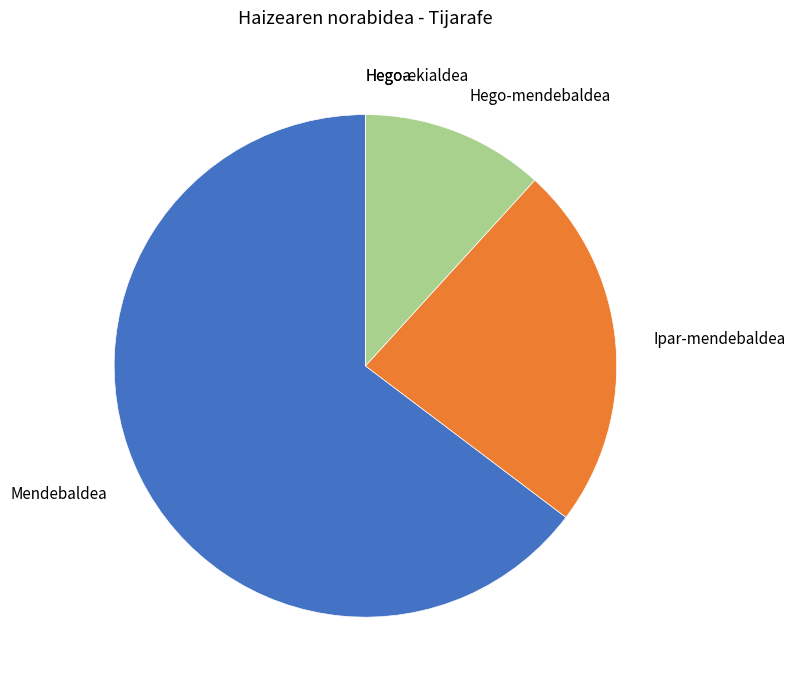

Between Ipar-mendebaldea and Hego-mendebaldea, which is larger?

Ipar-mendebaldea